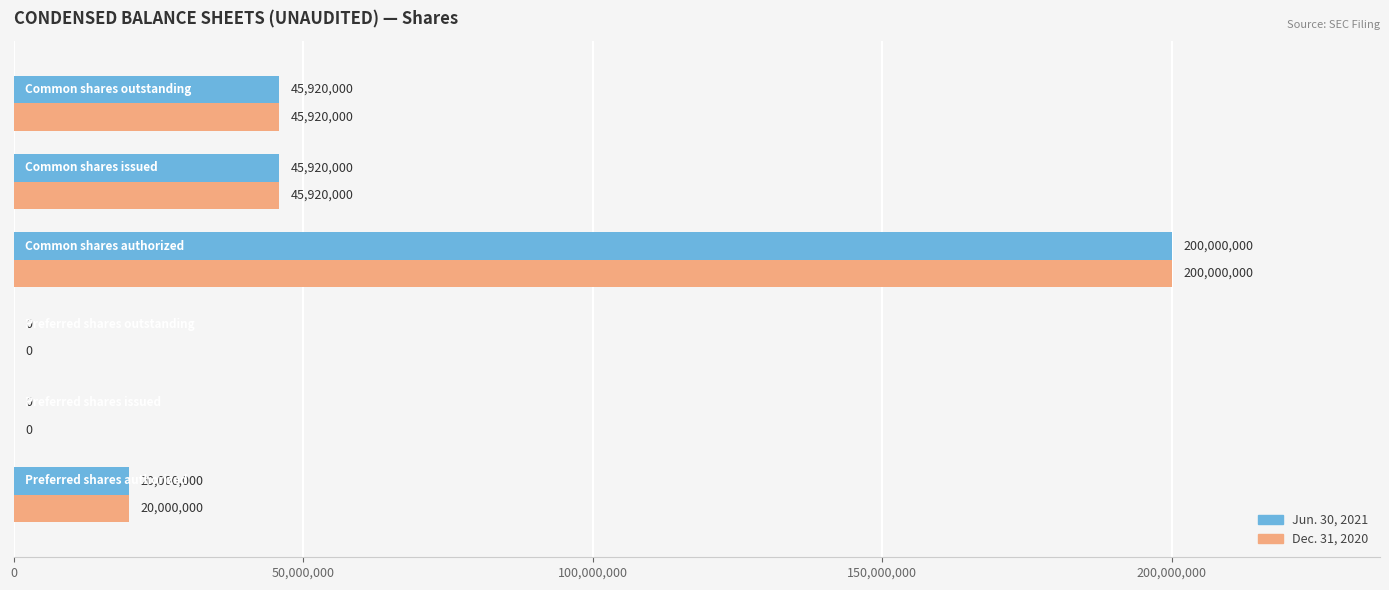

What is the sum of all Jun. 30, 2021 values?

311840000